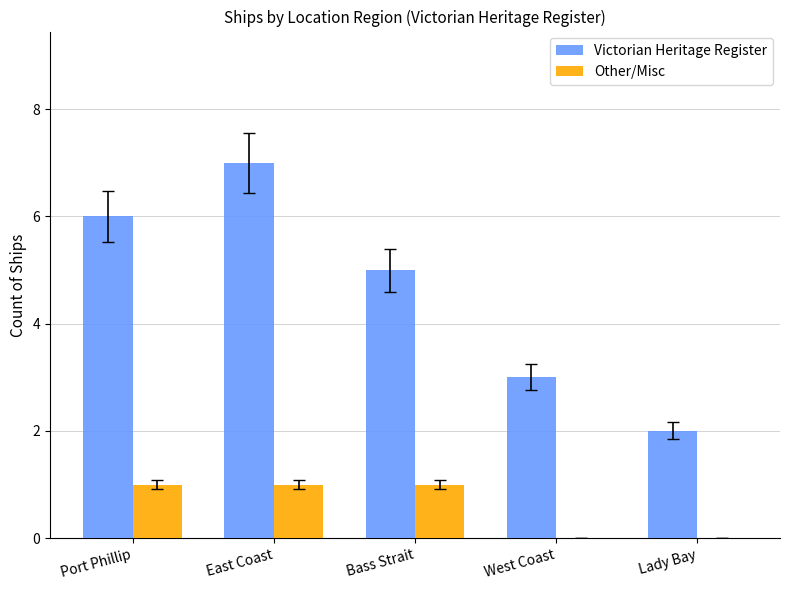

What is the spread (max minus min) of values at West Coast?

3